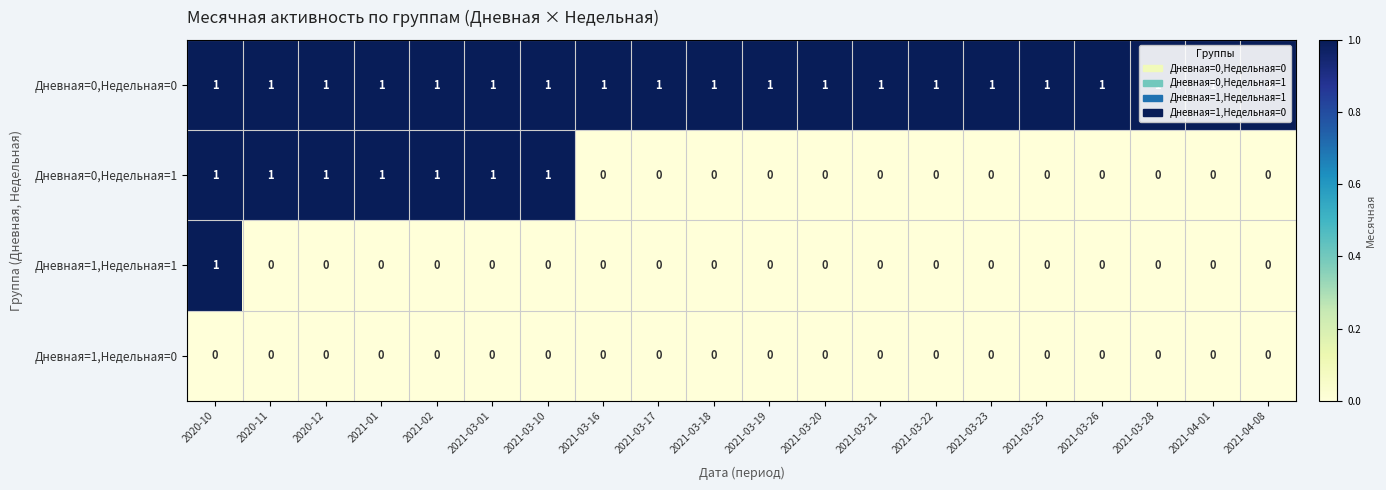

At which label does Дневная=1,Недельная=1 reach its peak?

2020-10